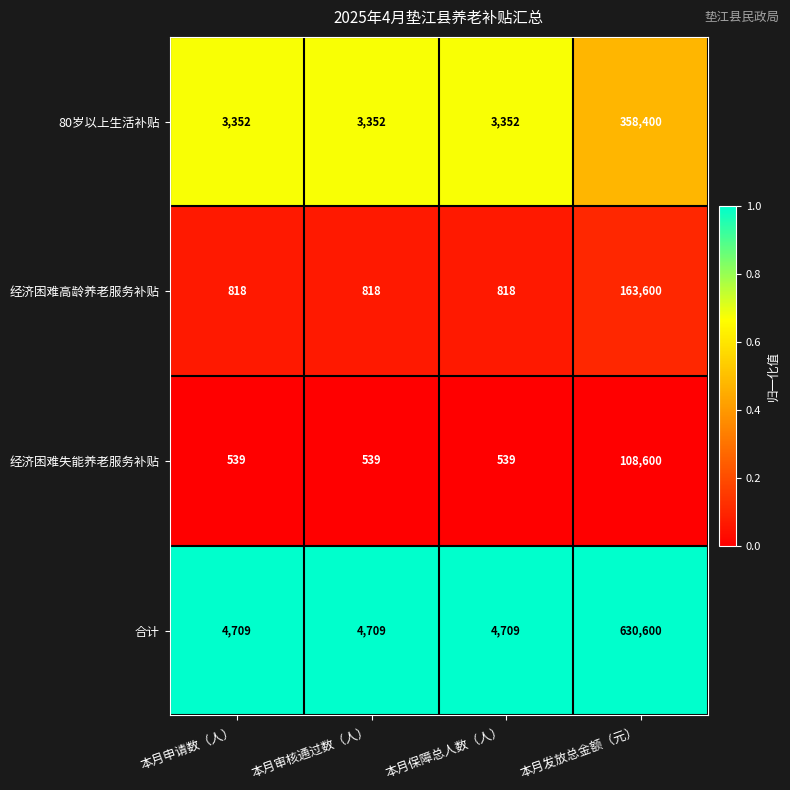

Read the 合计 value at 本月申请数（人）, to the nearest 50.

4700